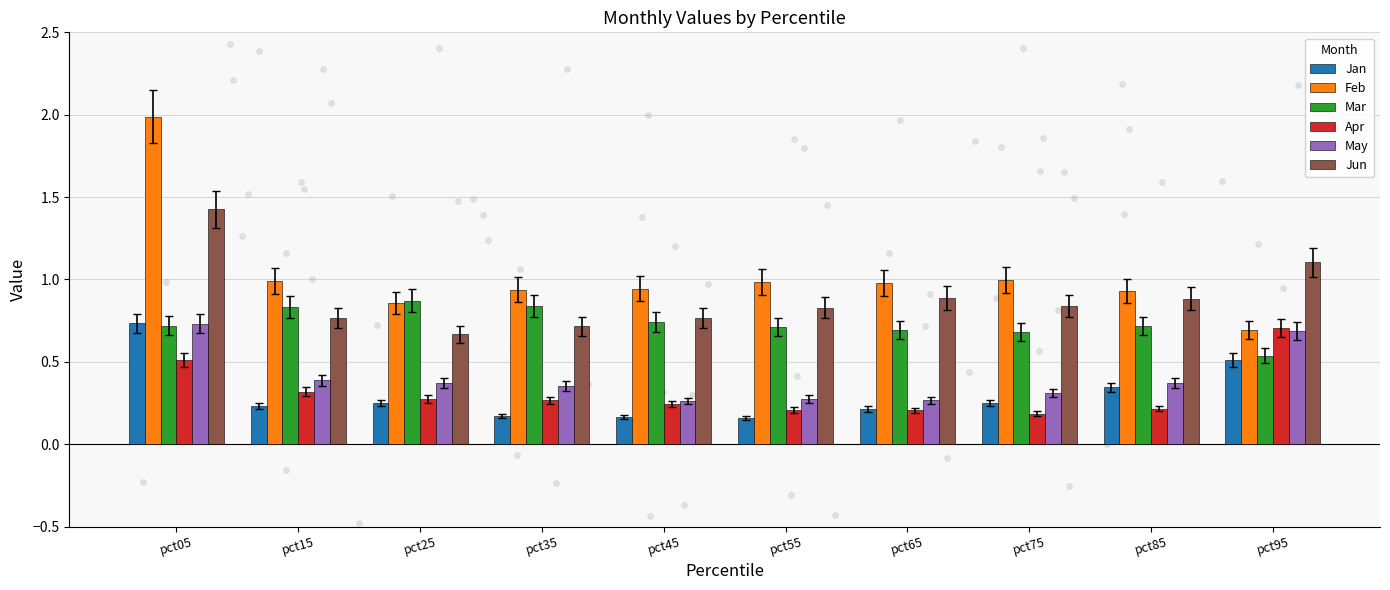

Is the value of Apr at pct55 greater than the value of Feb at pct45?

No